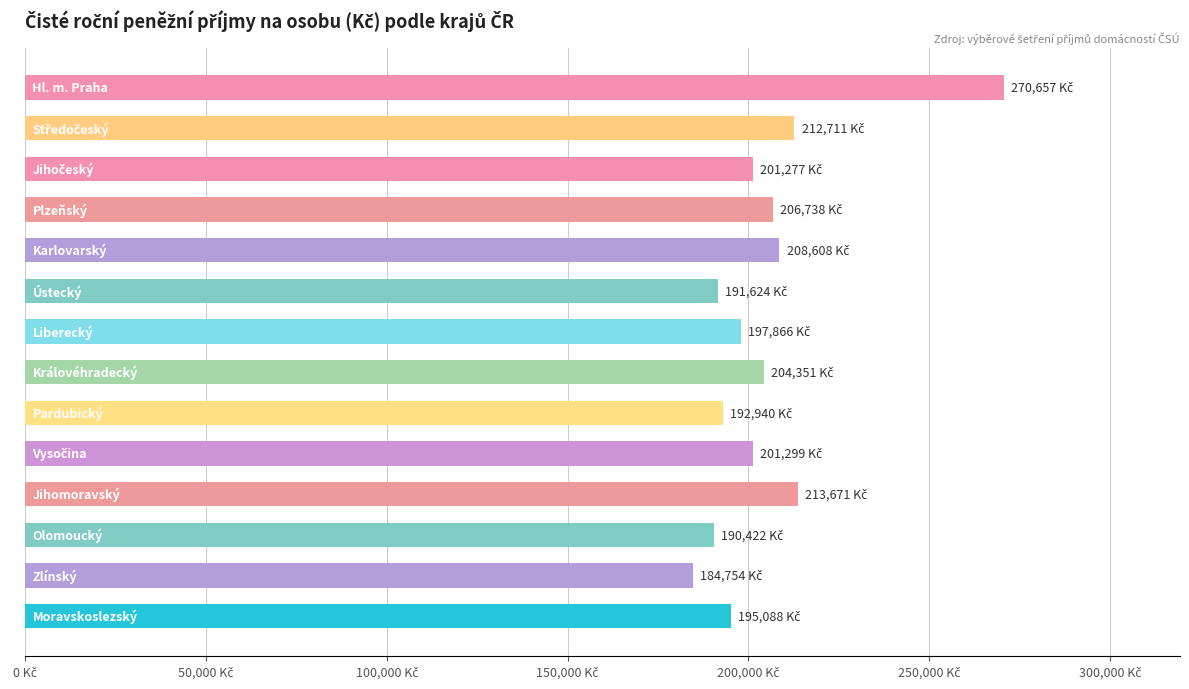

Are the bars horizontal?

Yes